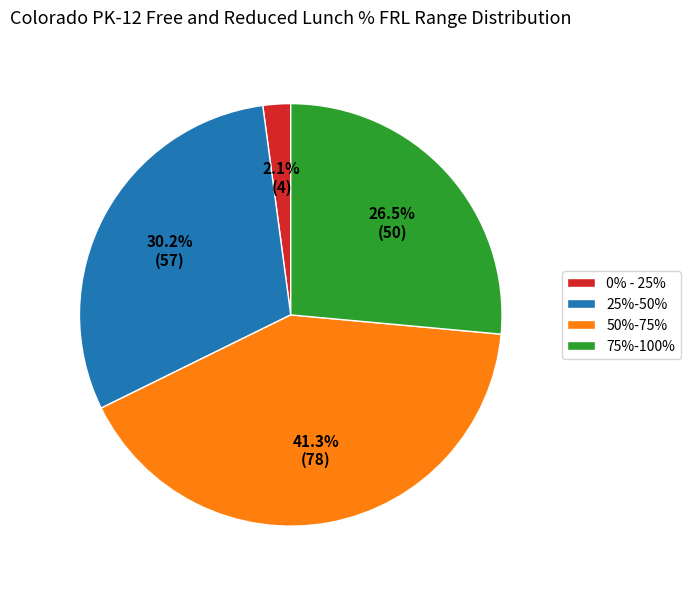

Is 75%-100% the majority of the pie?

No